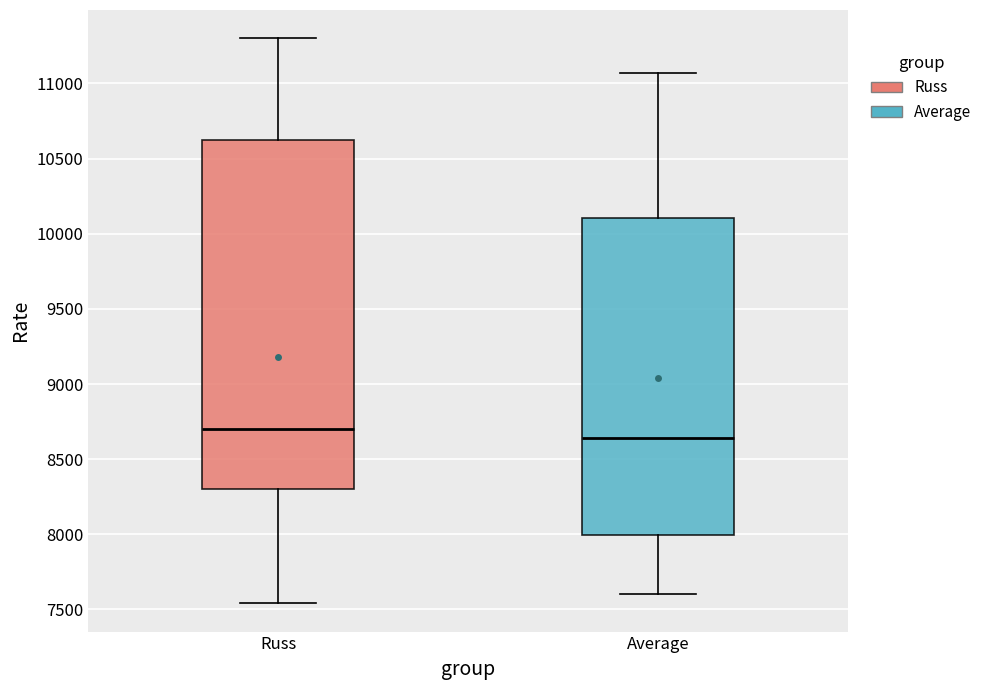

Reading left to right, read every box against the y-axis: the position of its median line, the range the box covers, and the ends of its whiskers. The values are not printed on the chart, so give them approximately, as read against the axis.

Russ: median 8700, box 8300 to 10650, whiskers 7550 to 11300
Average: median 8650, box 8000 to 10100, whiskers 7600 to 11050